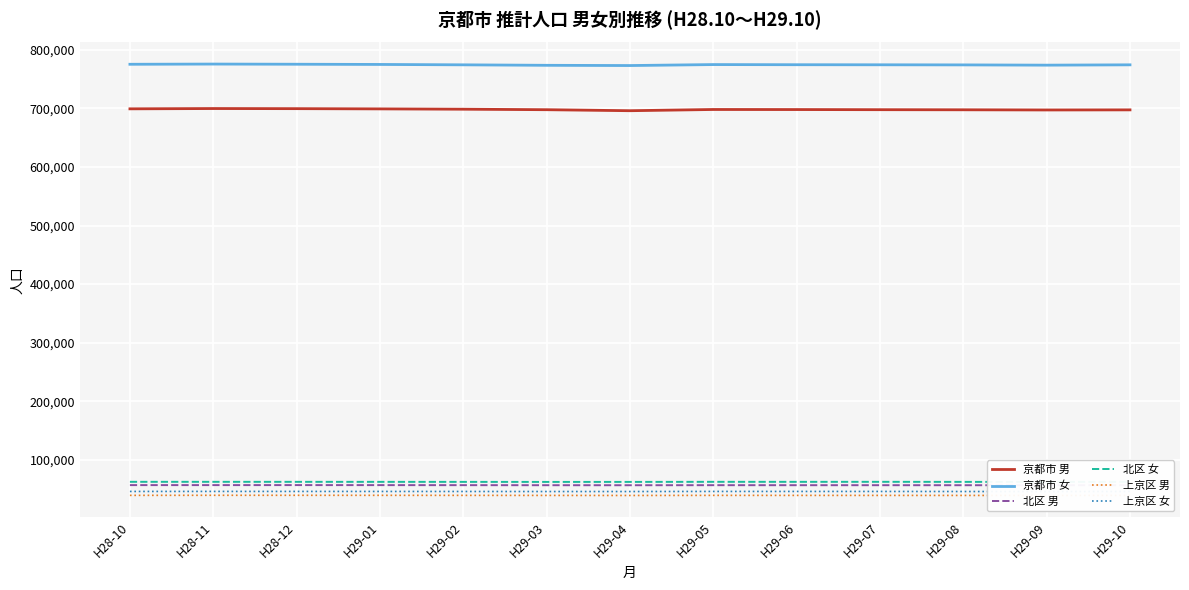

Is it true that 上京区 女 equals 28338 at H29-03?

False